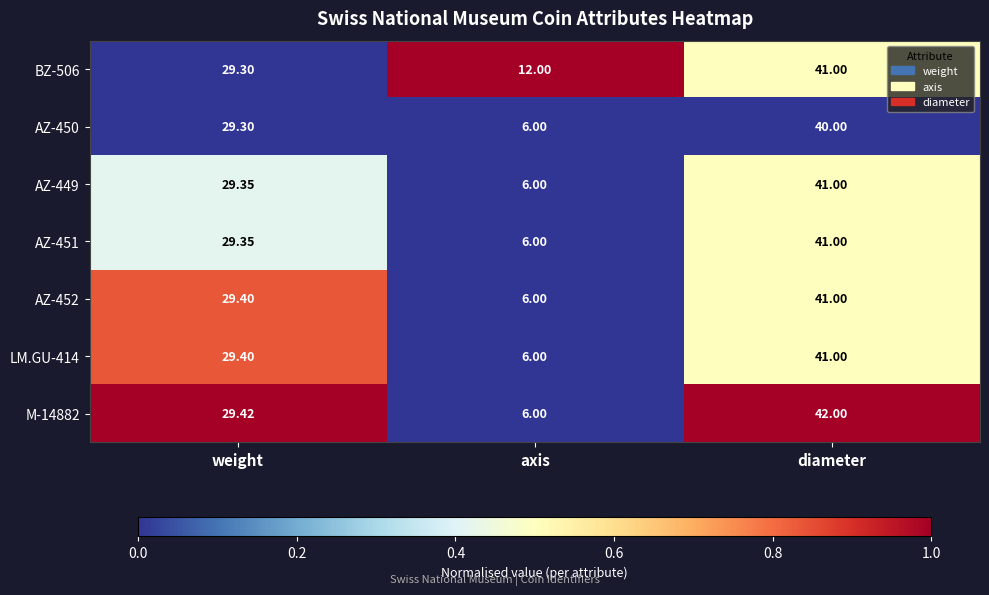

Count the number of categories in the chart.

3